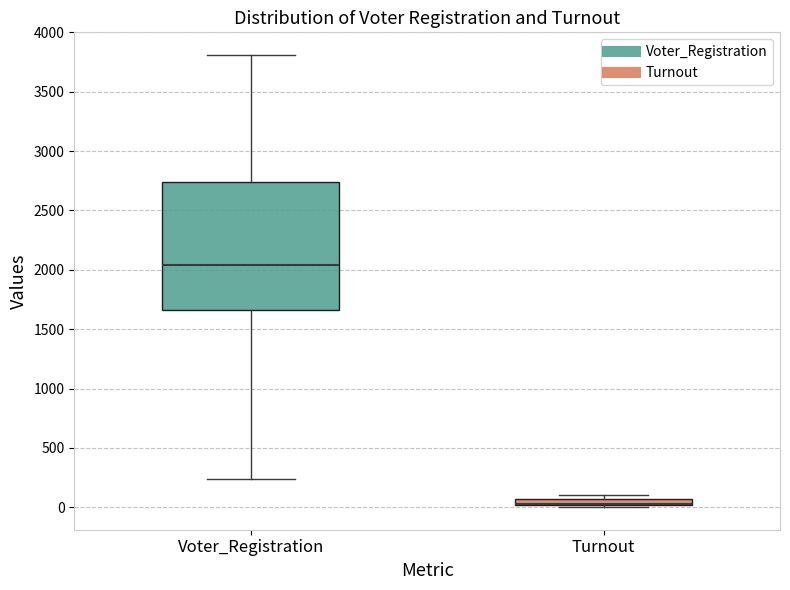

Comparing the boxes themselves (not the whiskers), which one is the tallest?

Voter_Registration